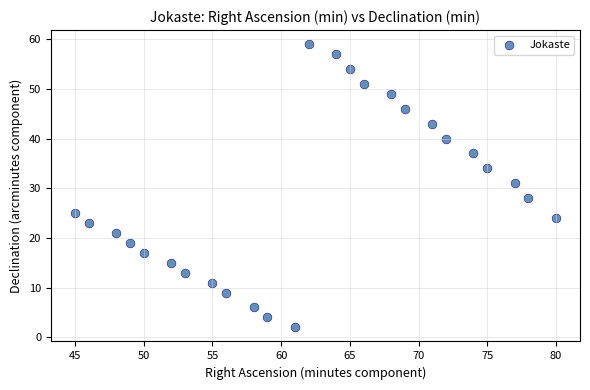

What is the range of X values (max minus min)?

35